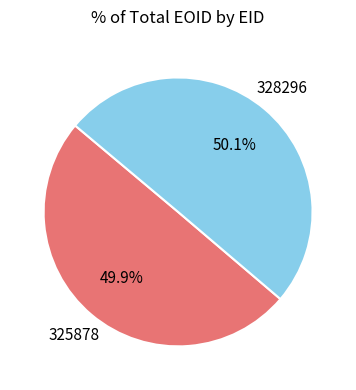

What is the ratio of the value at 328296 to the value at 325878?

1.0